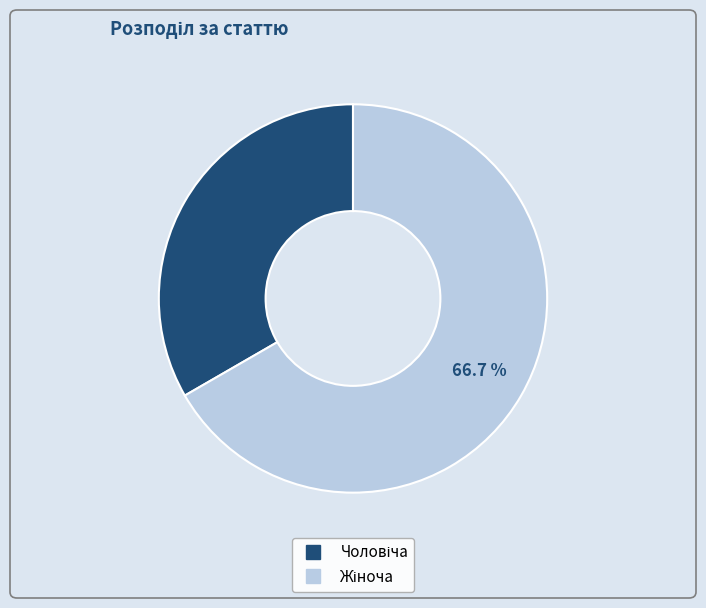

Is there any slice that represents more than half of the pie?

Yes